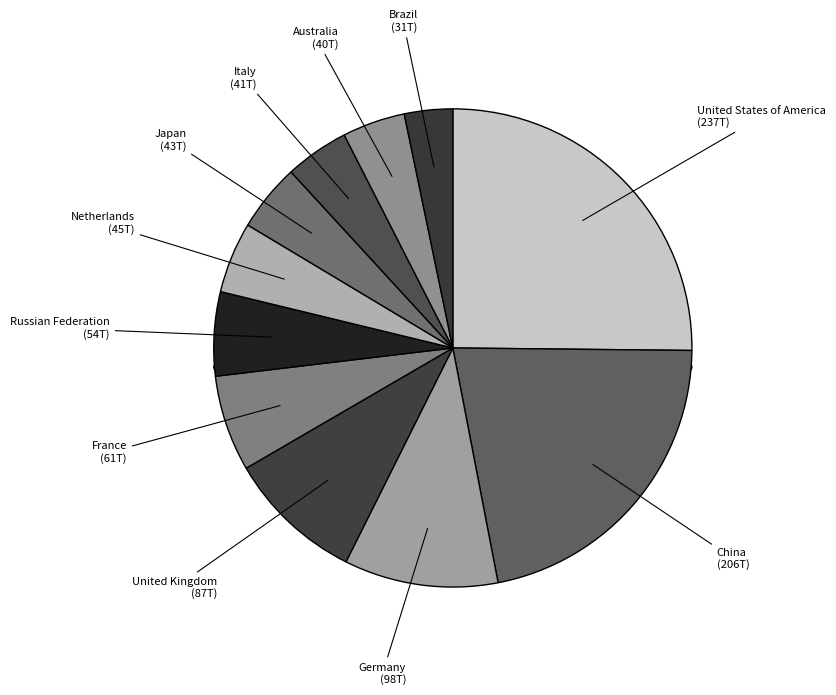

To the nearest percent, what is the average slice percentage?

9%